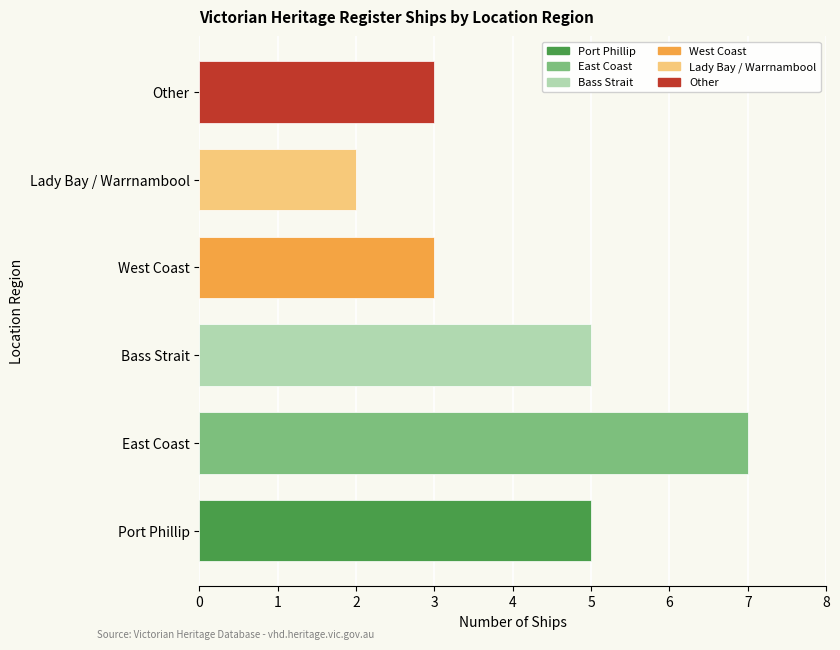

What is the maximum value shown in the chart?

7